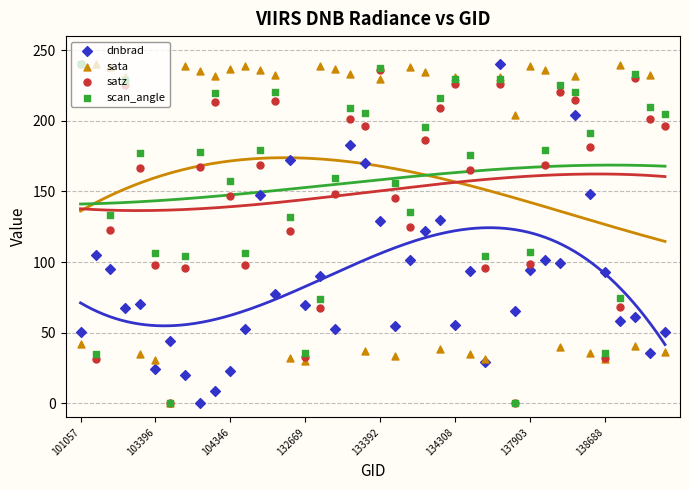

Is the value of satz at 35 greater than the value of dnbrad at 37?

No